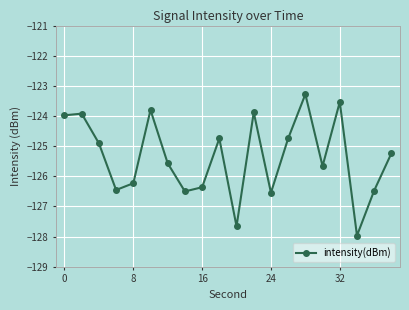

True or false: there are more than 2 points higher than both neighbors.

True